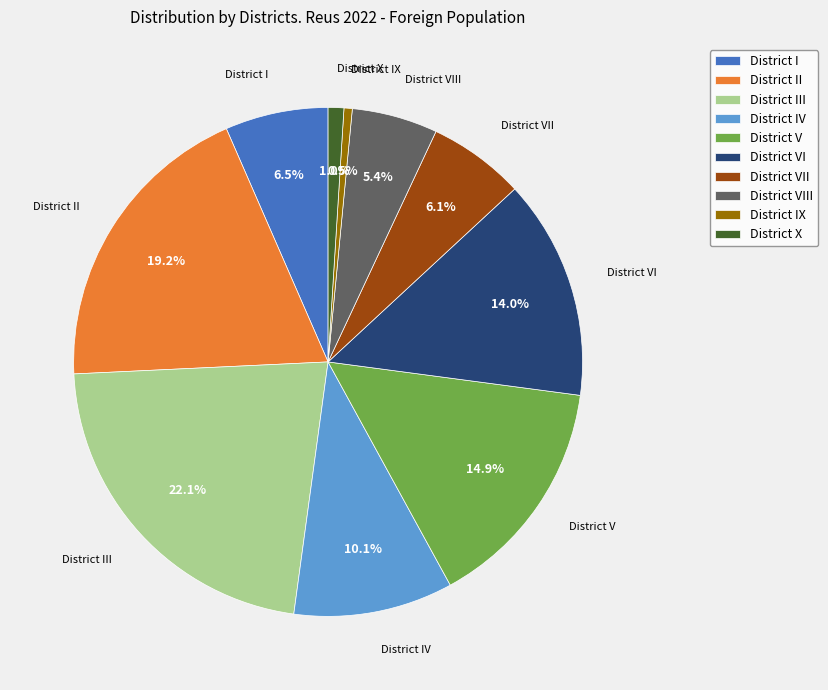

Which category has the biggest portion of the pie?

District III